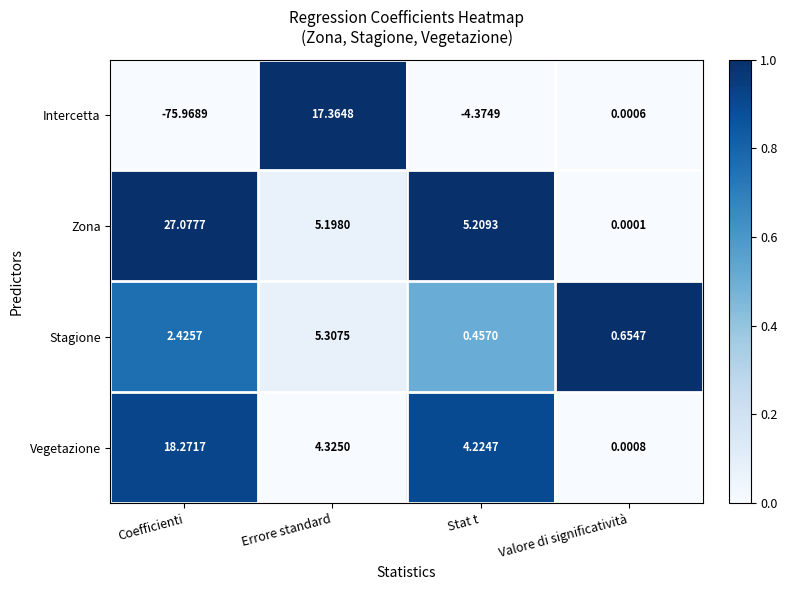

At which label does Zona reach its peak?

Coefficienti